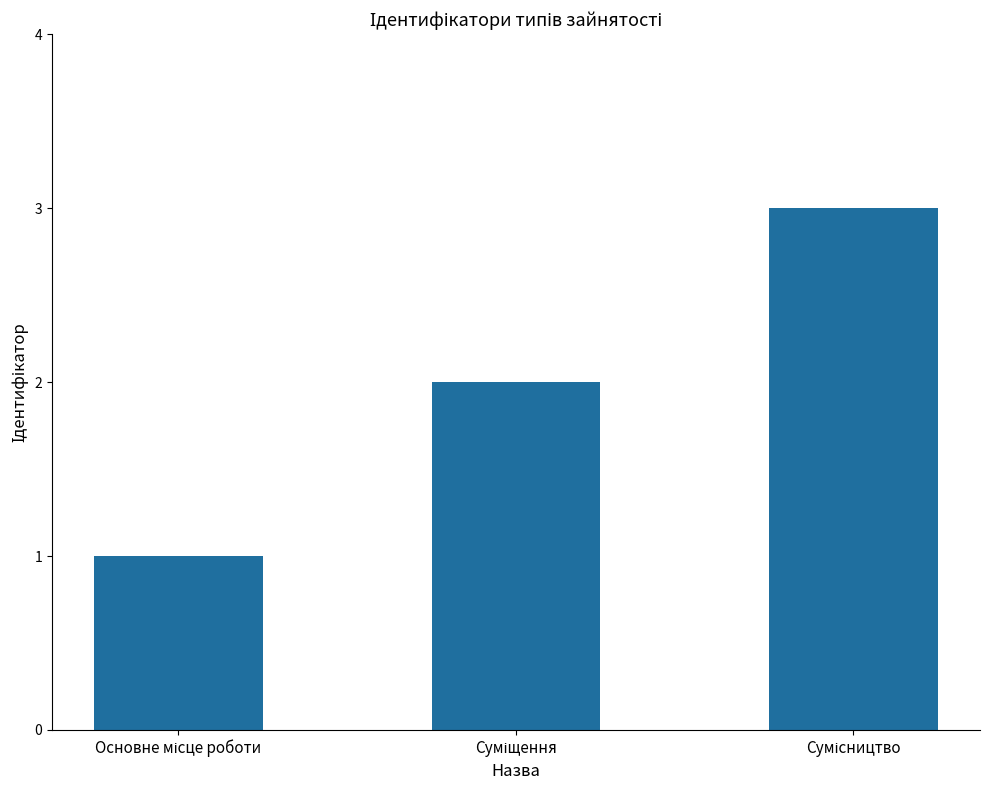

What is the greatest value displayed?

3